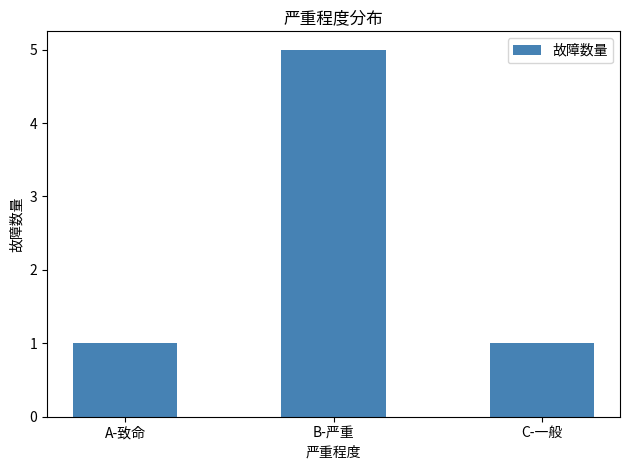

What position from the left is B-严重?

2